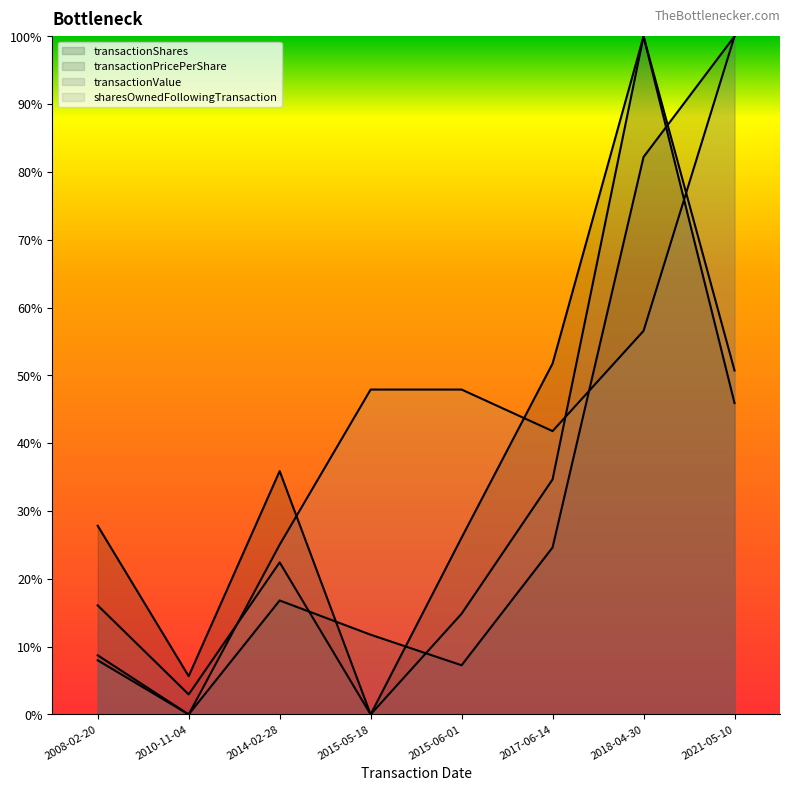

How many interior local peaks does the transactionShares series have?

2